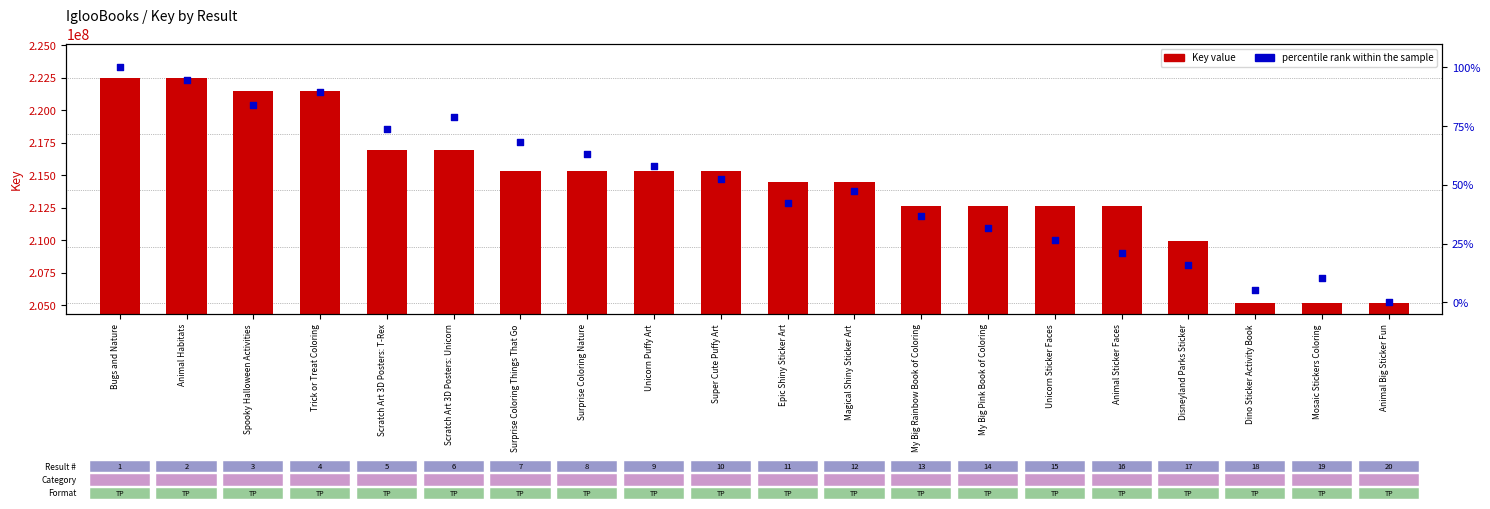

Which series reaches the maximum Y coordinate?

Key value